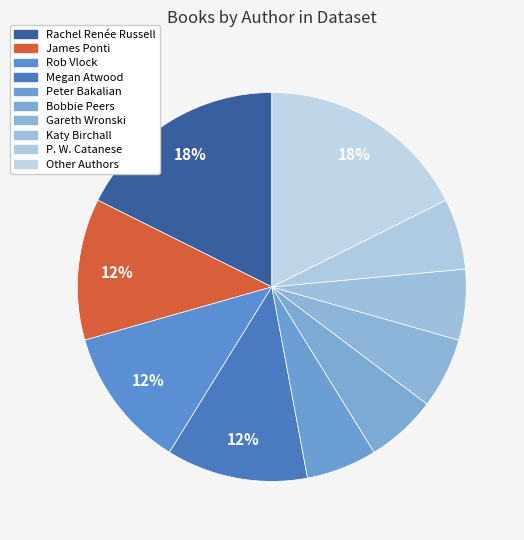

How many segments does this pie chart have?

10